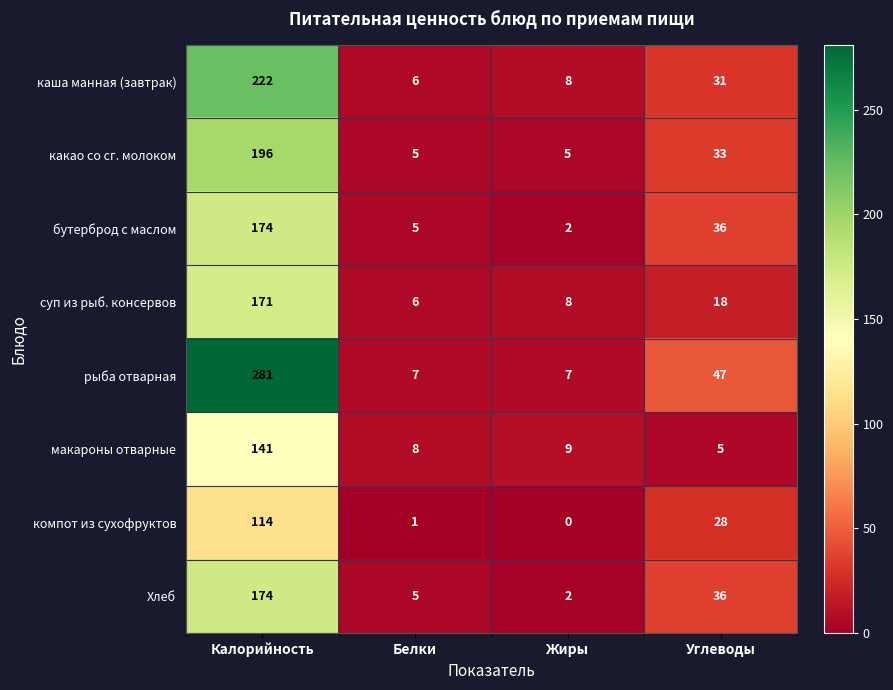

What is the difference between the какао со сг. молоком values at Белки and Углеводы?

28